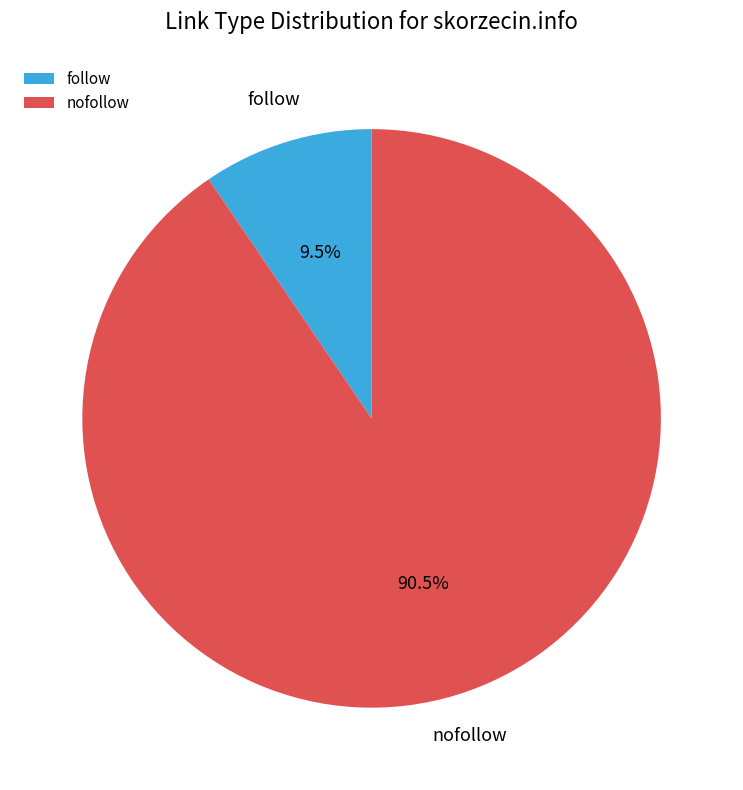

What is the smallest slice in the pie chart?

follow